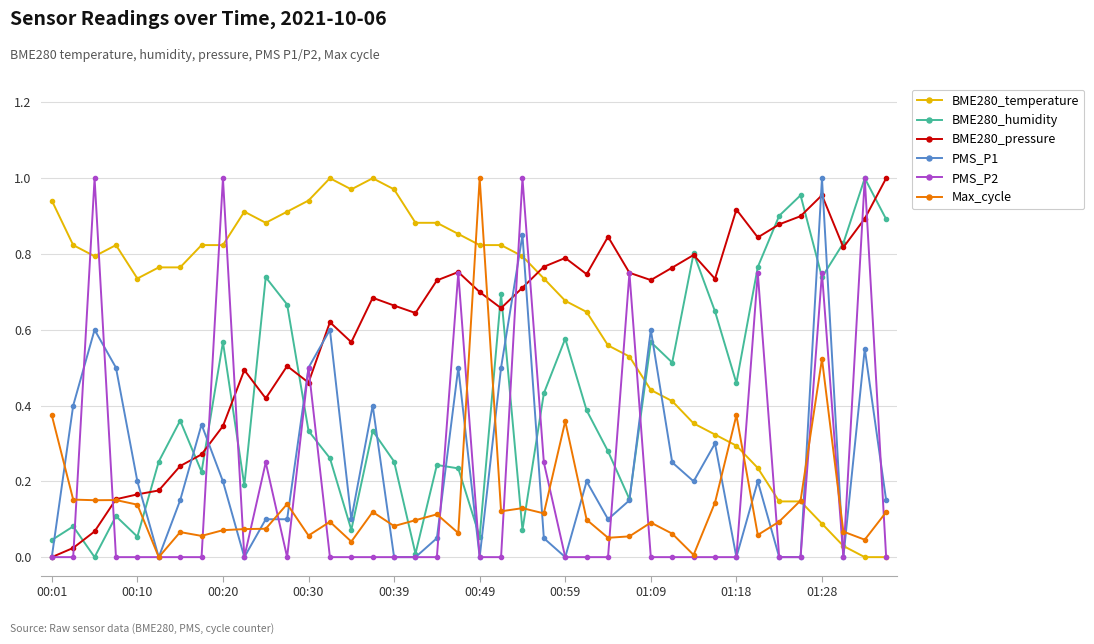

How many intersections are there between BME280_pressure and BME280_temperature?

1